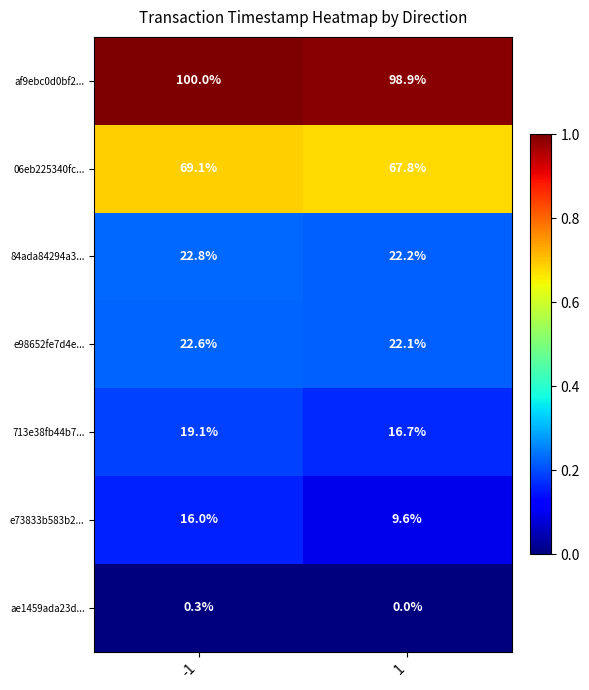

The e73833b583b2... series shows 5.4 at -1. True or false?

False